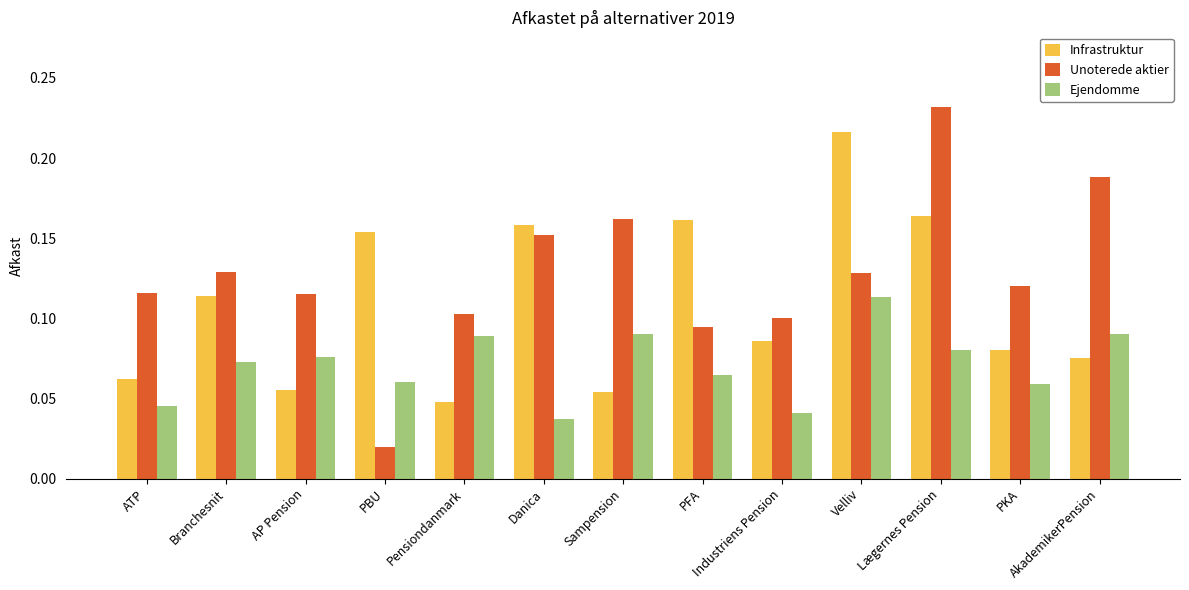

Rank the series by their maximum value, from highest to lowest.

Unoterede aktier, Infrastruktur, Ejendomme